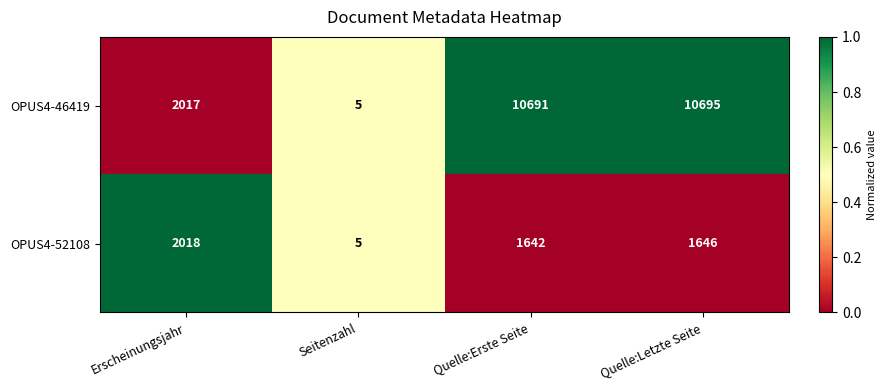

What is the spread (max minus min) of values at Quelle:Erste Seite?

9049